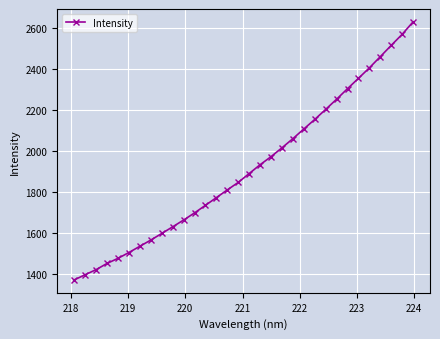

What is the greatest value displayed?

2629.4